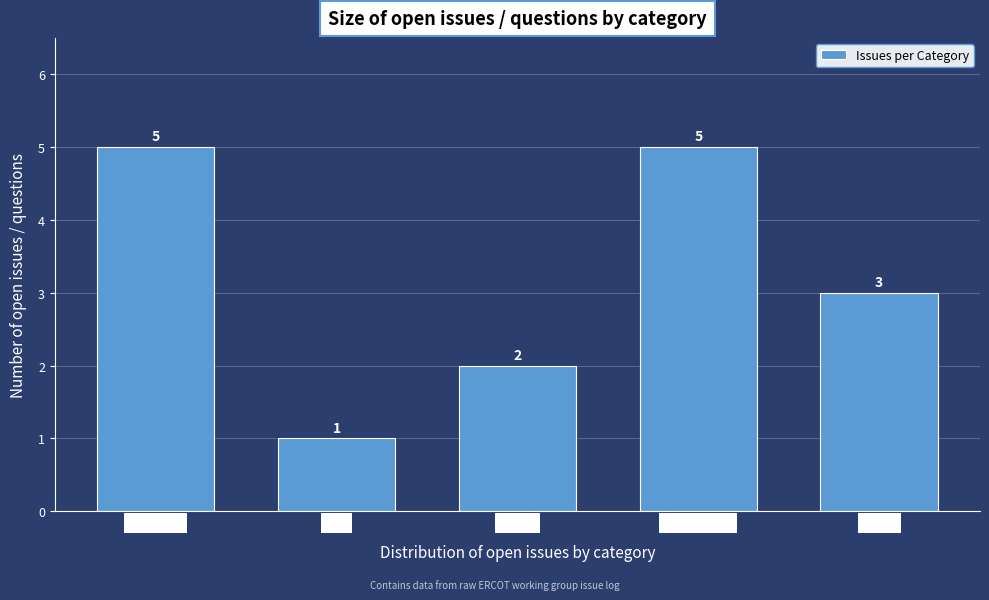

Reading left to right, transcribe all the data shown in this chart.

RT / DAM=5	CRR=1	Credit=2	Settlement=5	Retail=3